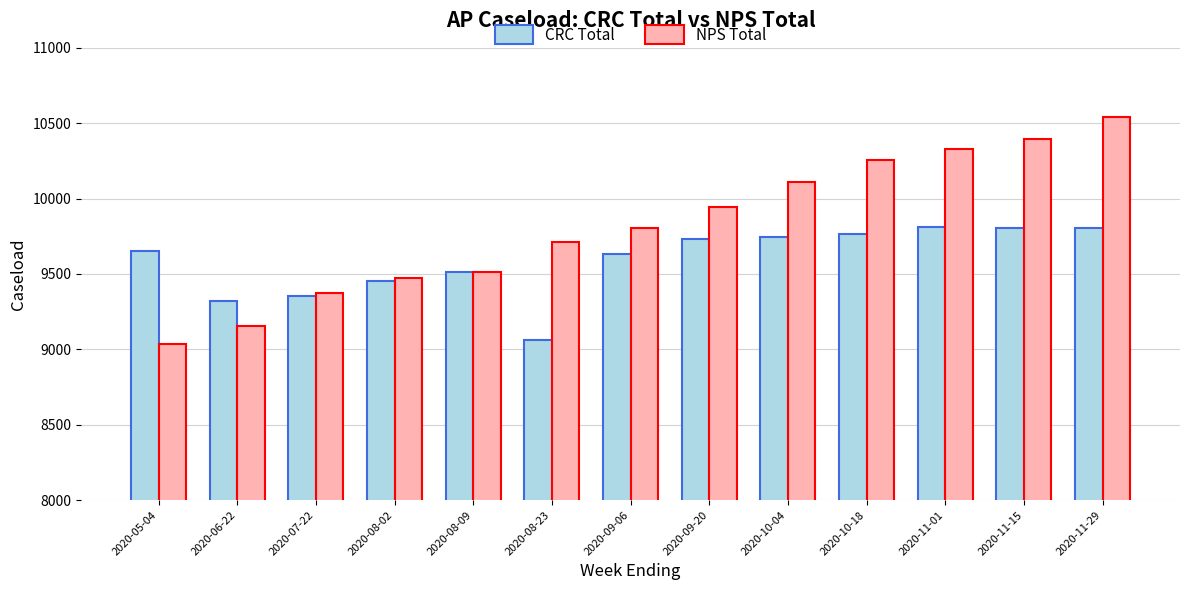

Is it true that CRC Total equals 9762 at 2020-10-18?

True